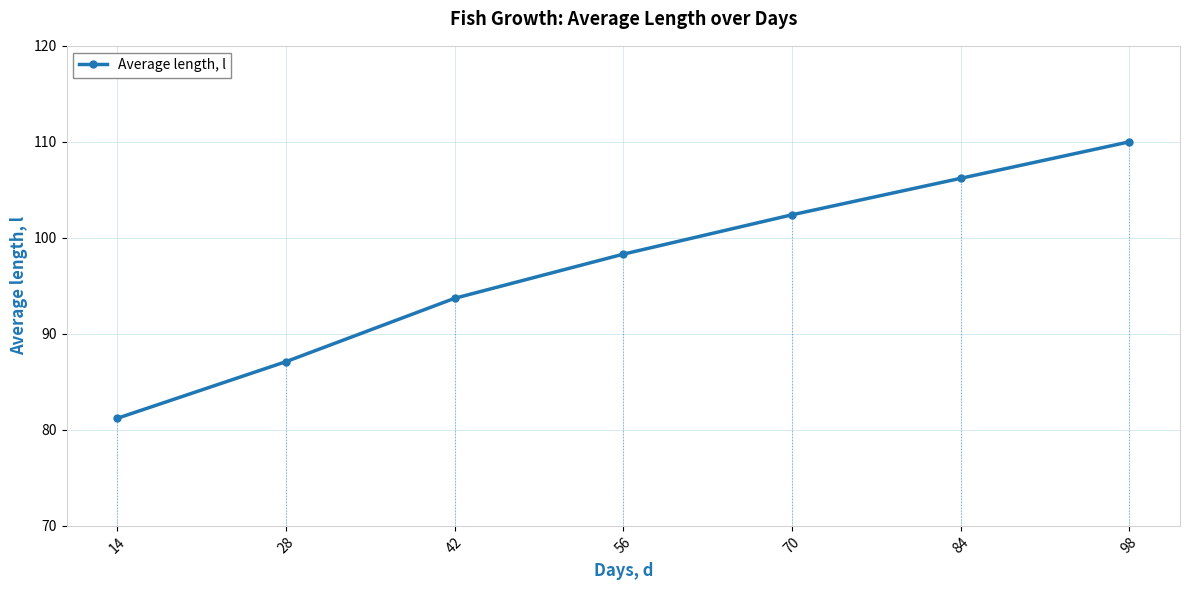

Rank the categories by value from highest to lowest.

98, 84, 70, 56, 42, 28, 14